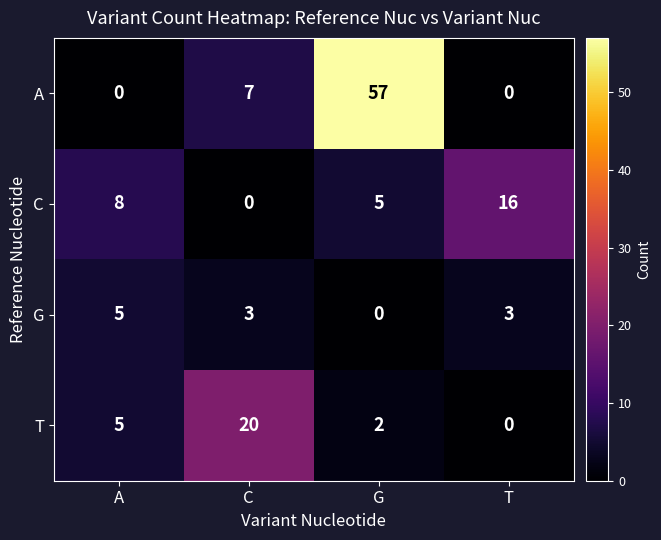

How many T values are between 2 and 20?

3